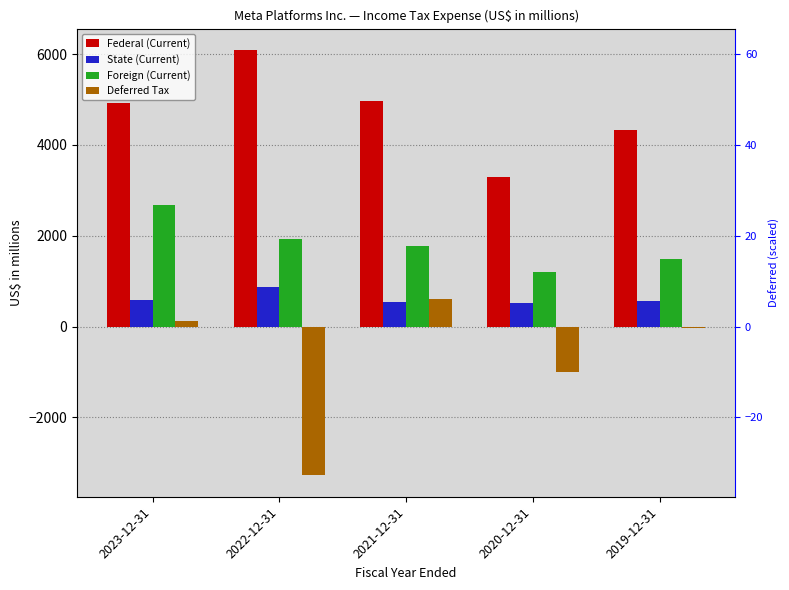

The Foreign (Current) series shows 765 at 2020-12-31. True or false?

False